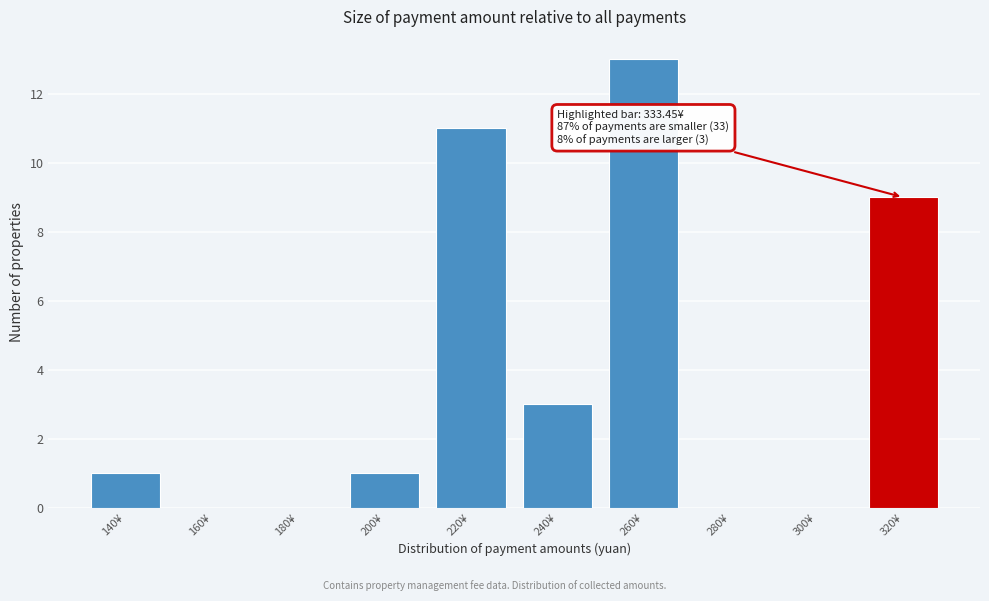

Reading left to right, extract all data points from this chart.

140¥=1	160¥=0	180¥=0	200¥=1	220¥=11	240¥=3	260¥=13	280¥=0	300¥=0	320¥=9